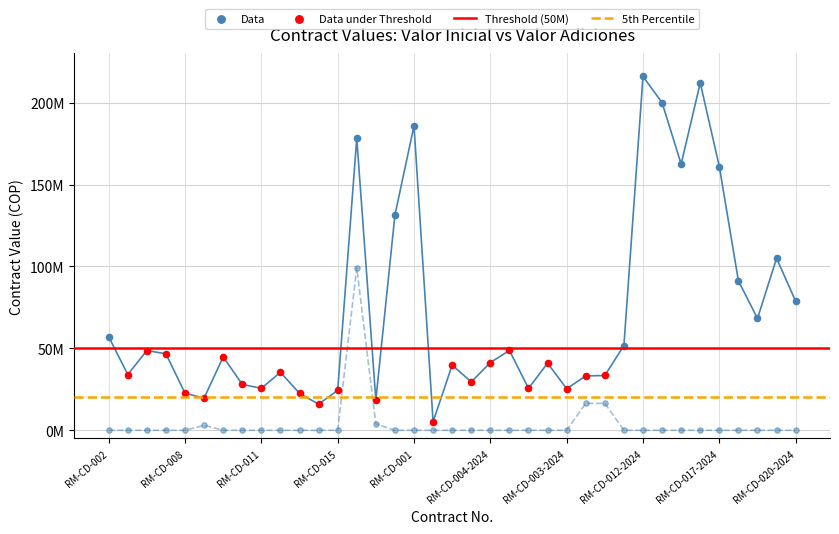

Which series has the largest total across all categories?

Valor Inicial